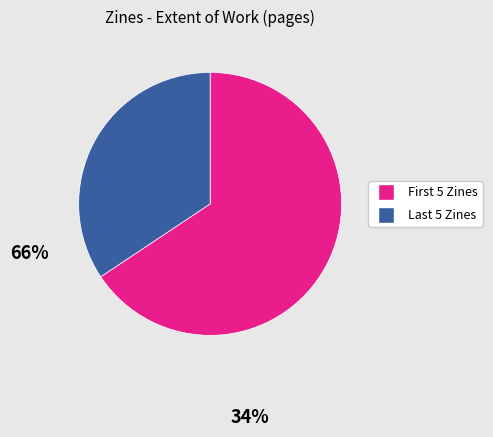

Is there any slice that represents more than half of the pie?

Yes